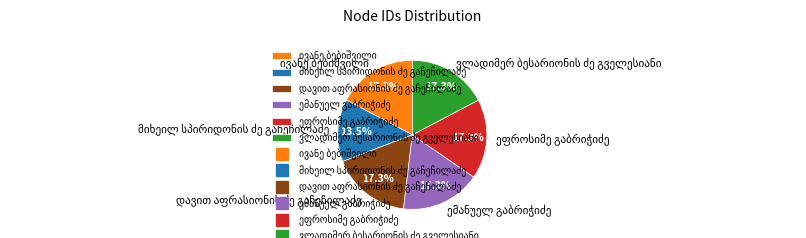

Is there any slice that represents more than half of the pie?

No